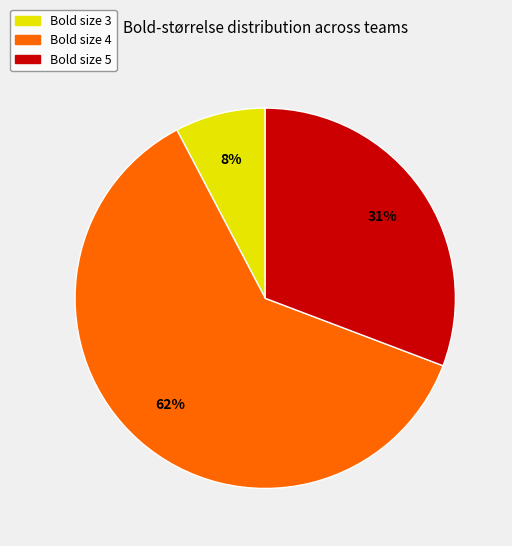

To the nearest percent, what is the average slice percentage?

33%